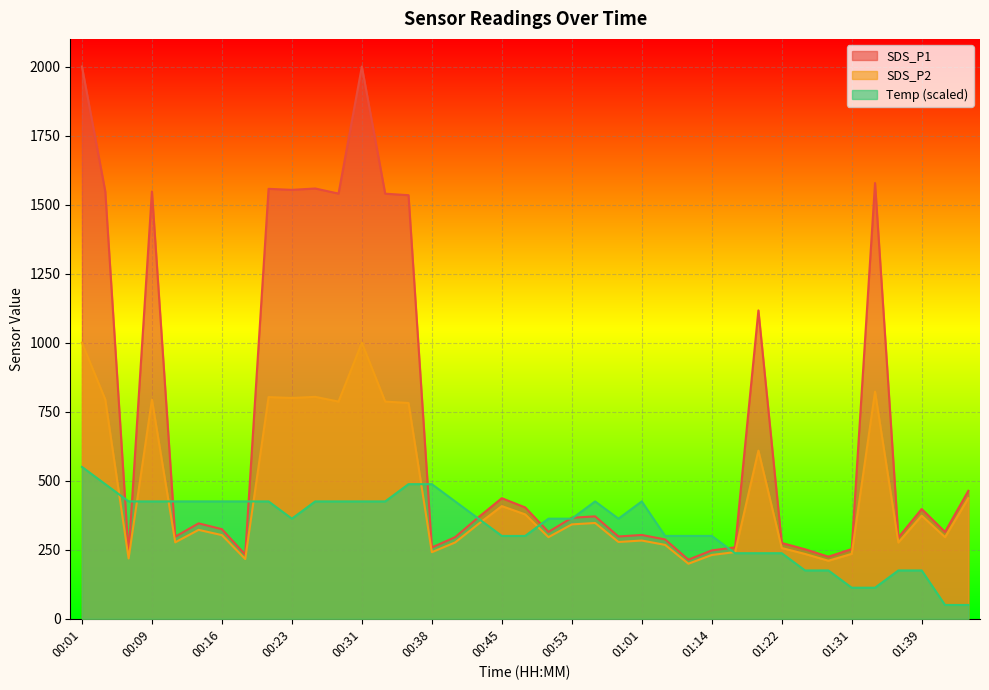

Between which two adjacent categories do SDS_P2 and Temp first intersect?

00:04 and 00:06